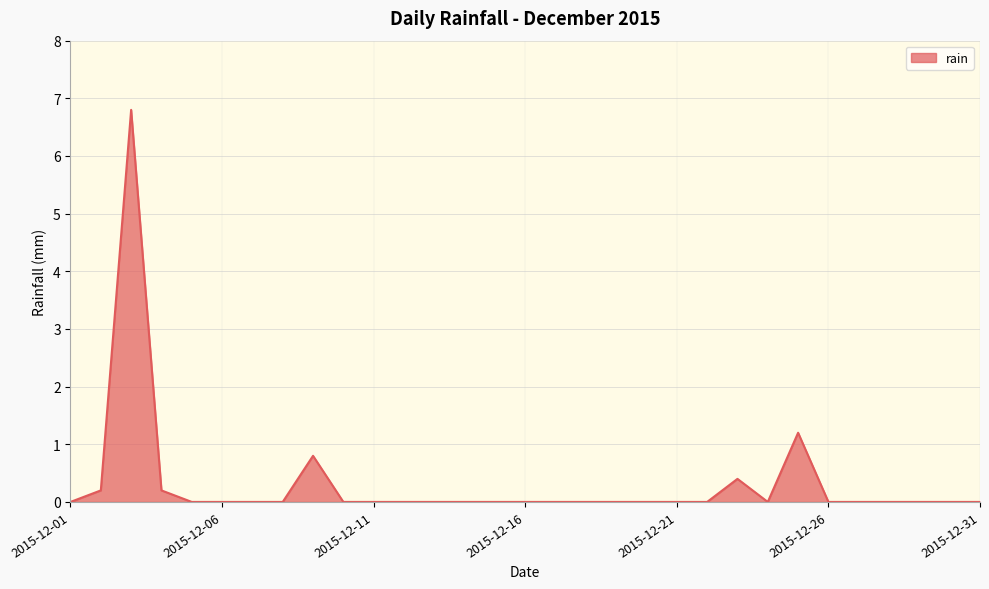

What is the difference between the maximum and minimum values?

6.8